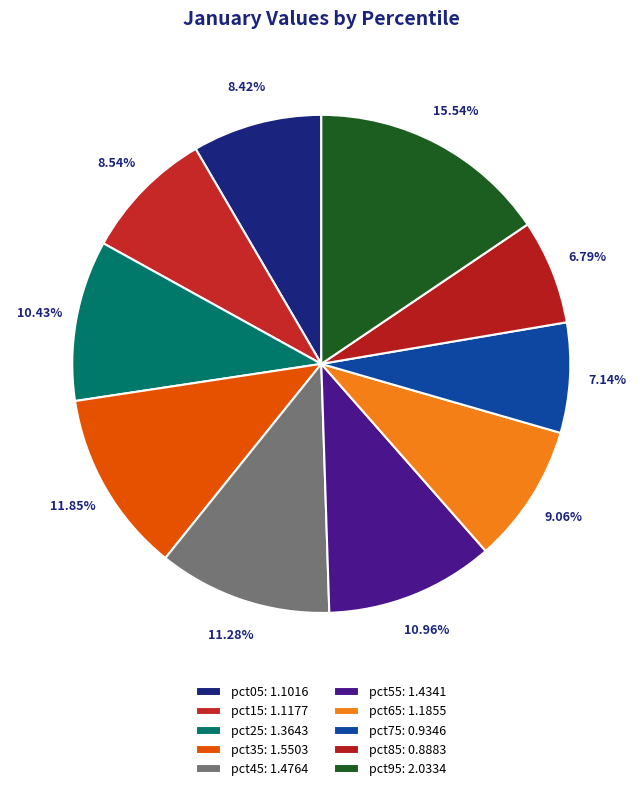

How many slices are in this pie chart?

10